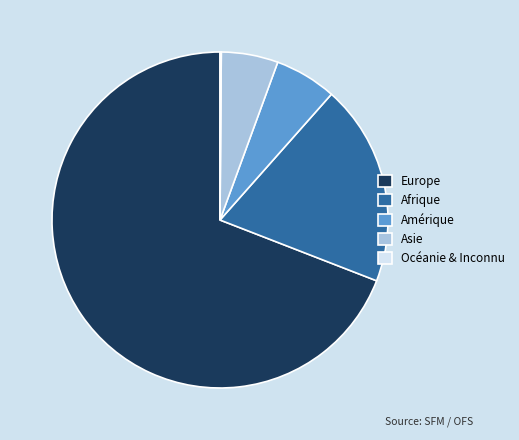

What is the ratio of the value at Asie to the value at Amérique?

0.9